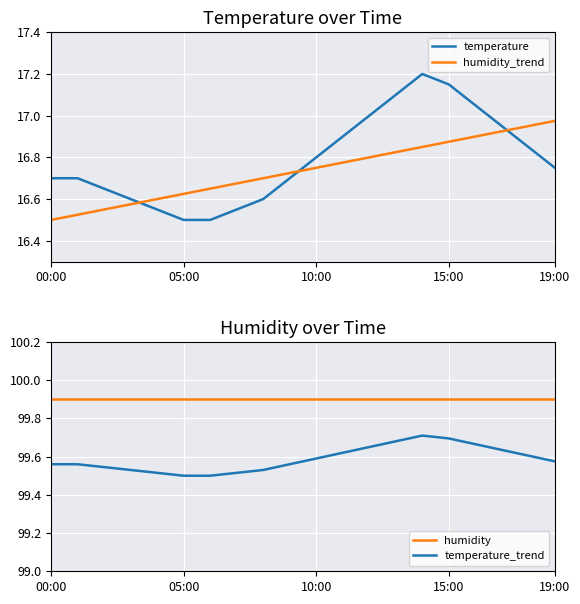

Reading right to left, extract all data points from this chart.

temperature: 16.8	16.9	16.9	17.1	17.1	17.2	17.1	17.0	16.9	16.8	16.7	16.6	16.6	16.5	16.5	16.6	16.6	16.6	16.7	16.7
humidity_trend: 17.0	16.9	16.9	16.9	16.9	16.9	16.8	16.8	16.8	16.8	16.7	16.7	16.7	16.6	16.6	16.6	16.6	16.6	16.5	16.5
humidity: 99.9	99.9	99.9	99.9	99.9	99.9	99.9	99.9	99.9	99.9	99.9	99.9	99.9	99.9	99.9	99.9	99.9	99.9	99.9	99.9
temperature_trend: 99.6	99.6	99.6	99.7	99.7	99.7	99.7	99.7	99.6	99.6	99.6	99.5	99.5	99.5	99.5	99.5	99.5	99.5	99.6	99.6